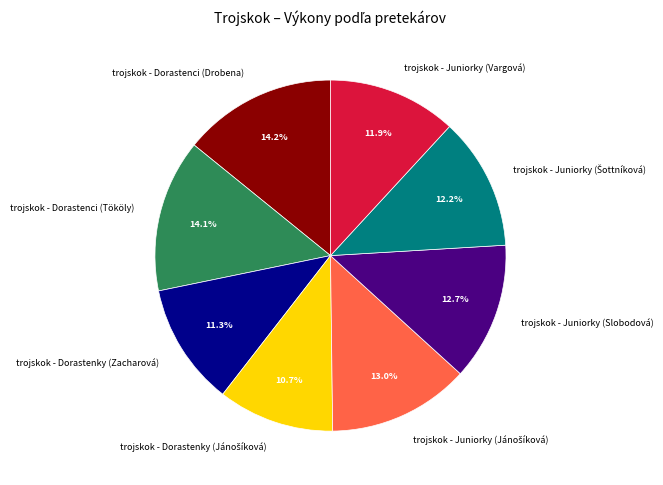

How many segments does this pie chart have?

8